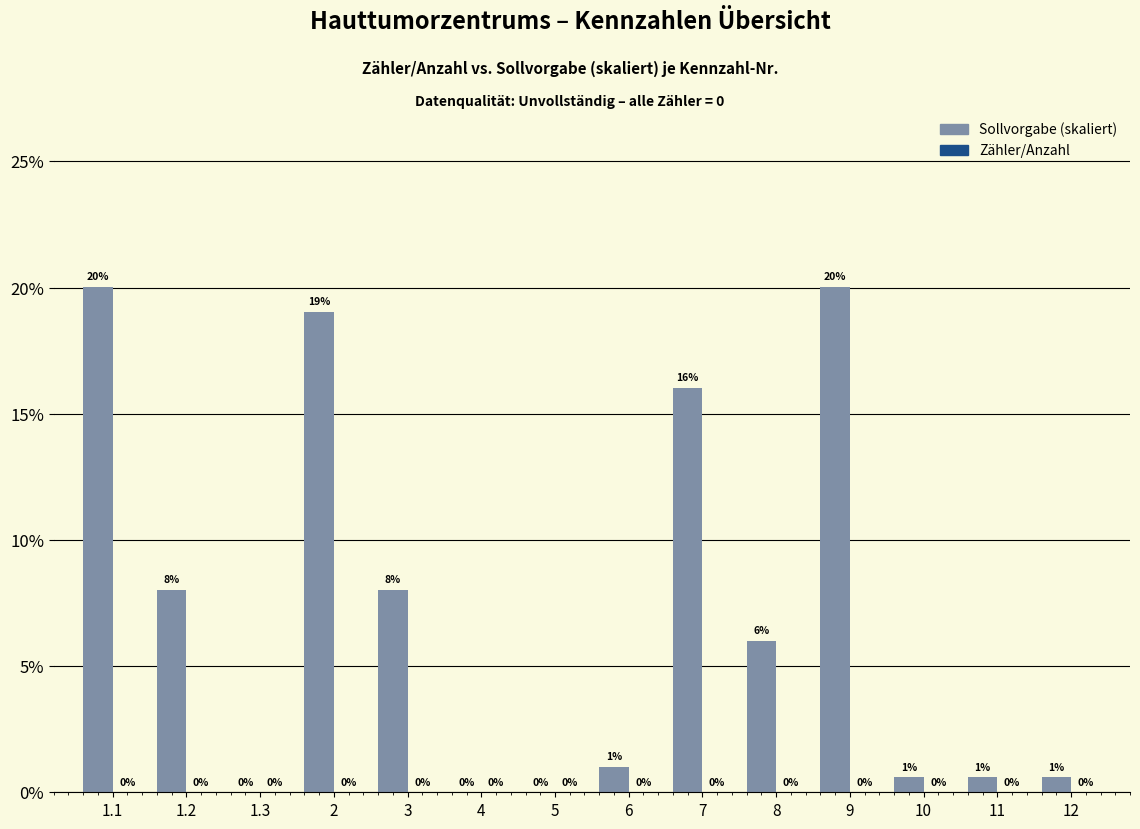

Count the number of data series in this chart.

2